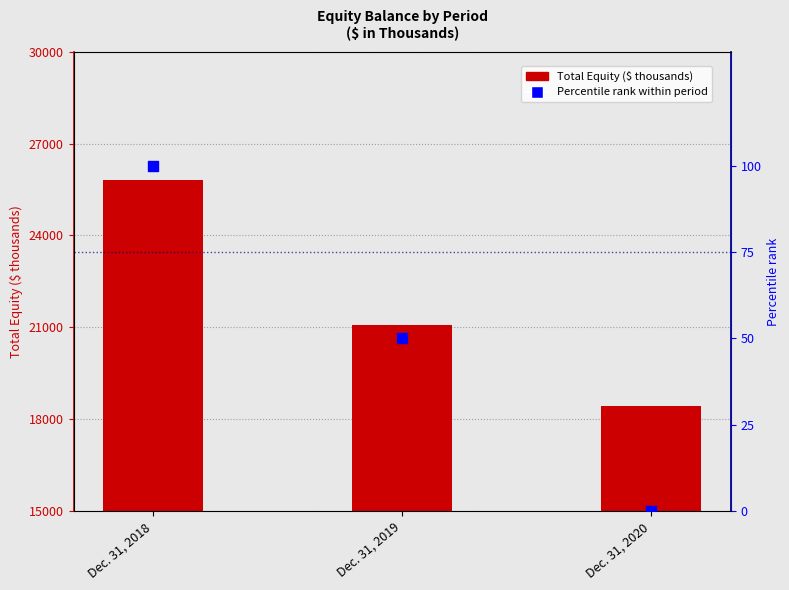

Which series reaches the minimum Y coordinate?

Percentile rank within period